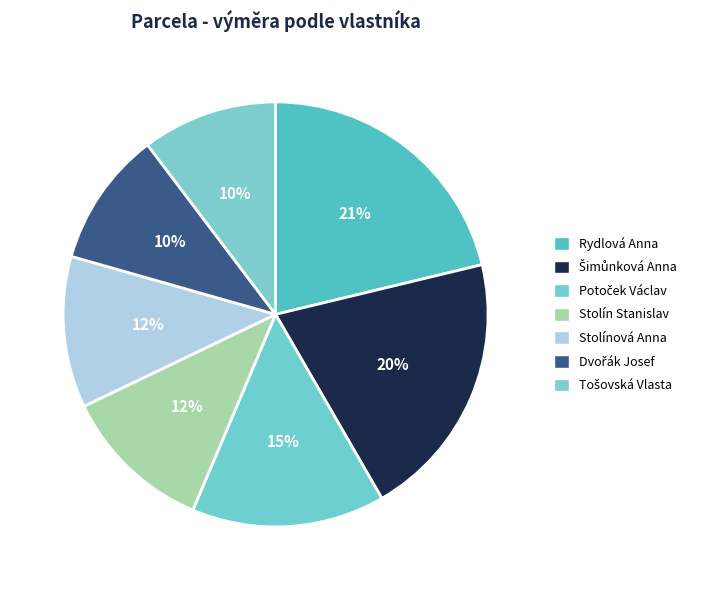

How many segments does this pie chart have?

7